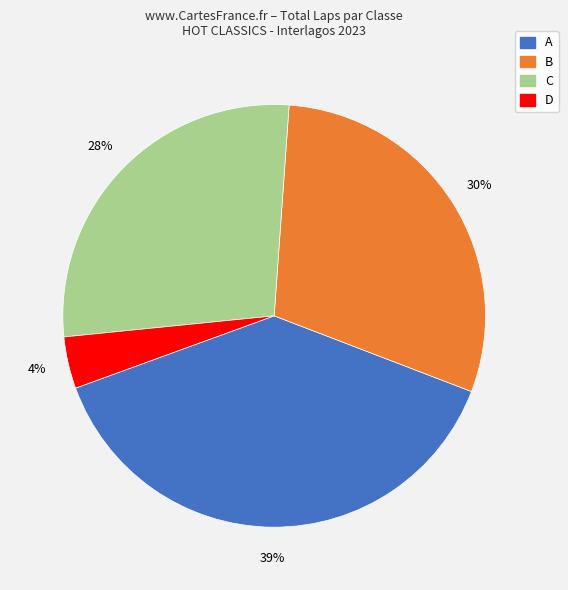

To the nearest percent, what is the difference between the largest and smallest slice percentages?

35%